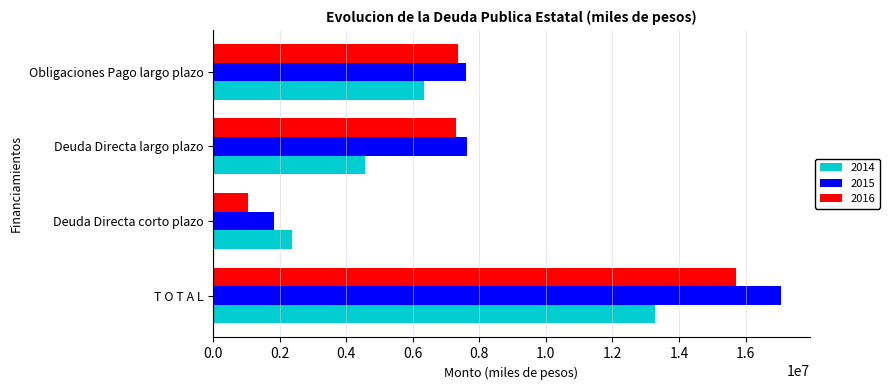

What is the maximum value shown in the chart?

17072505.0